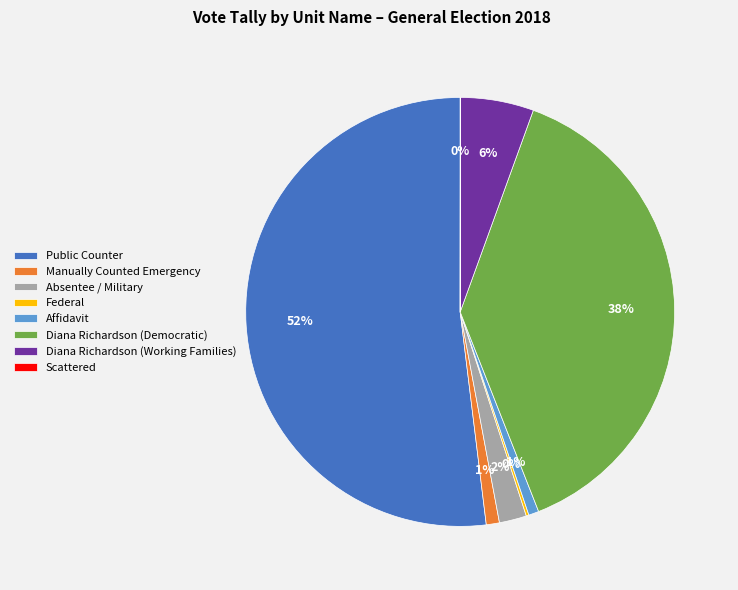

Is the sum of Affidavit and Manually Counted Emergency greater than half?

No